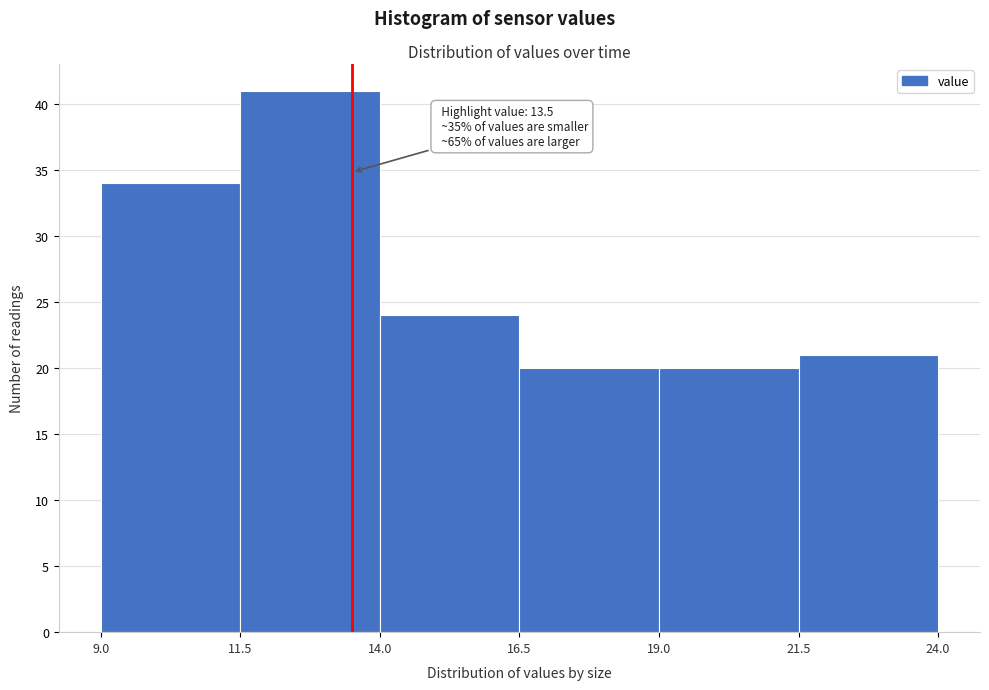

Which range on the x-axis has the tallest bar?

11.5 to 14.0